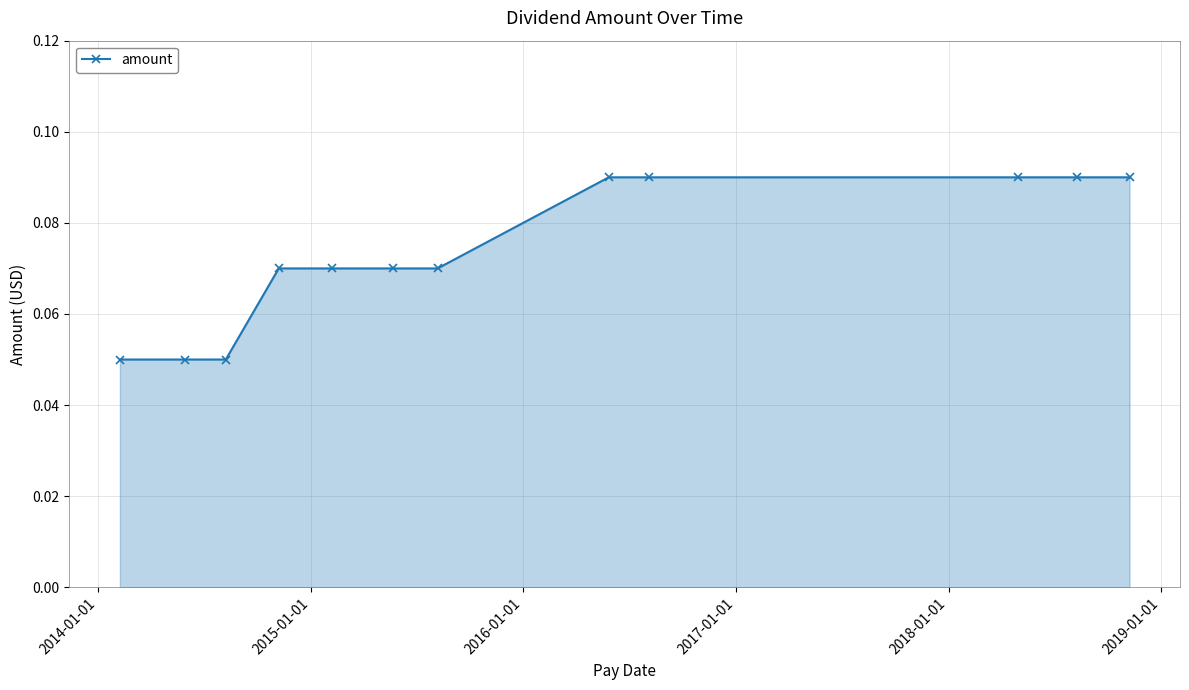

How many values are between 0 and 1?

12